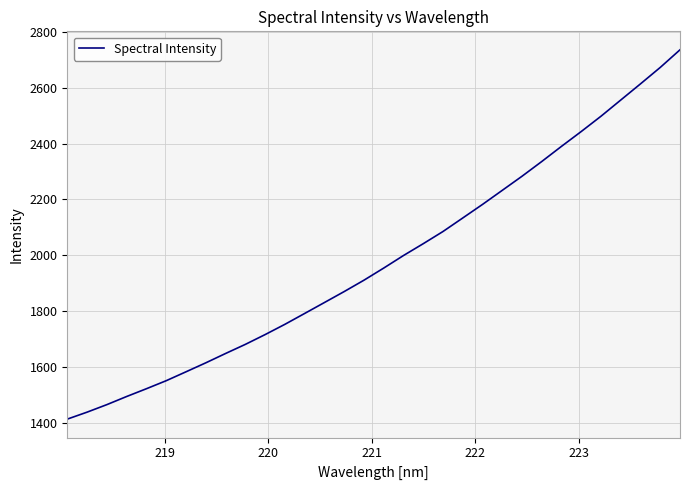

True or false: the data has more than 0 interior local peaks.

False